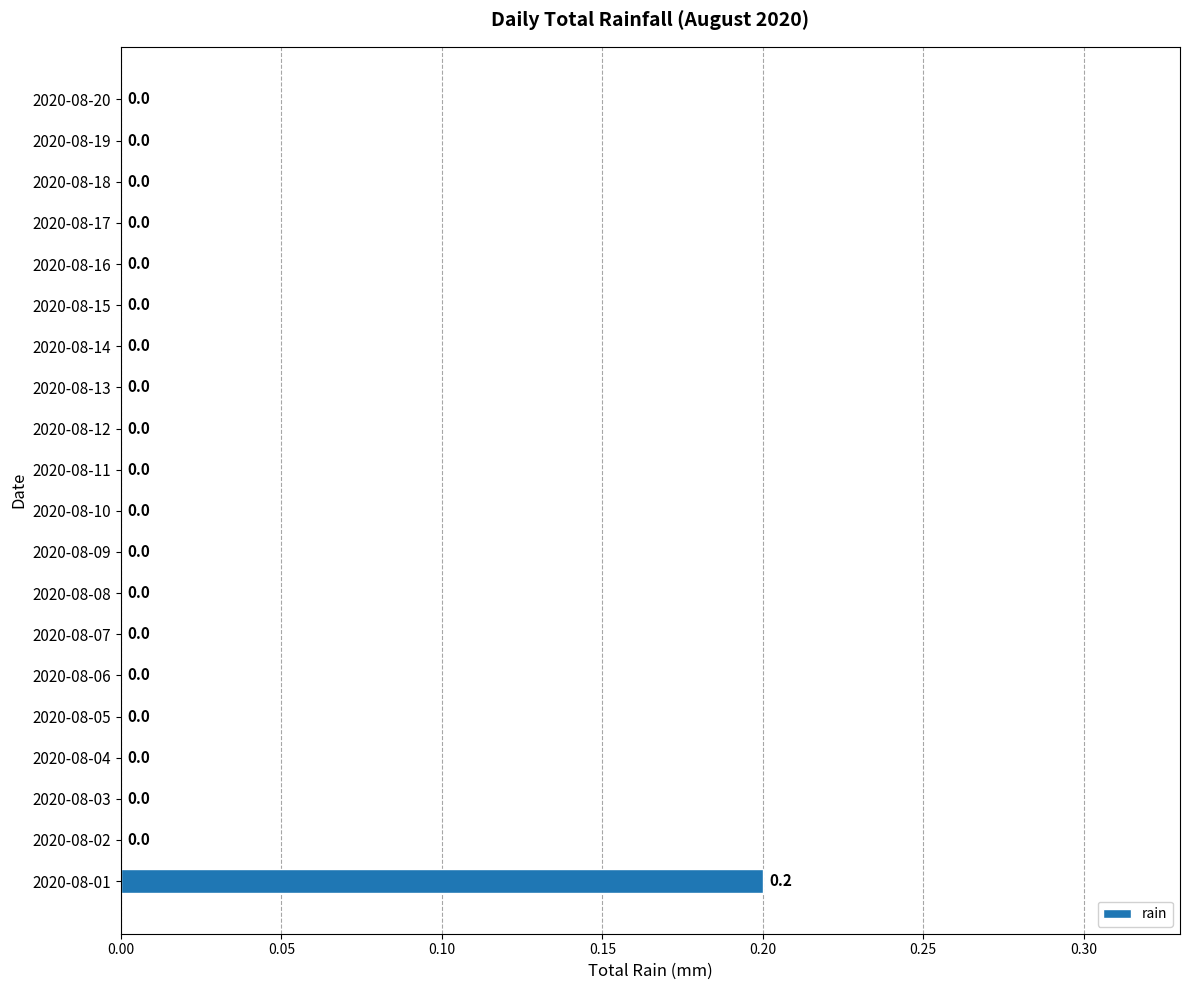

How many positive values are there?

1